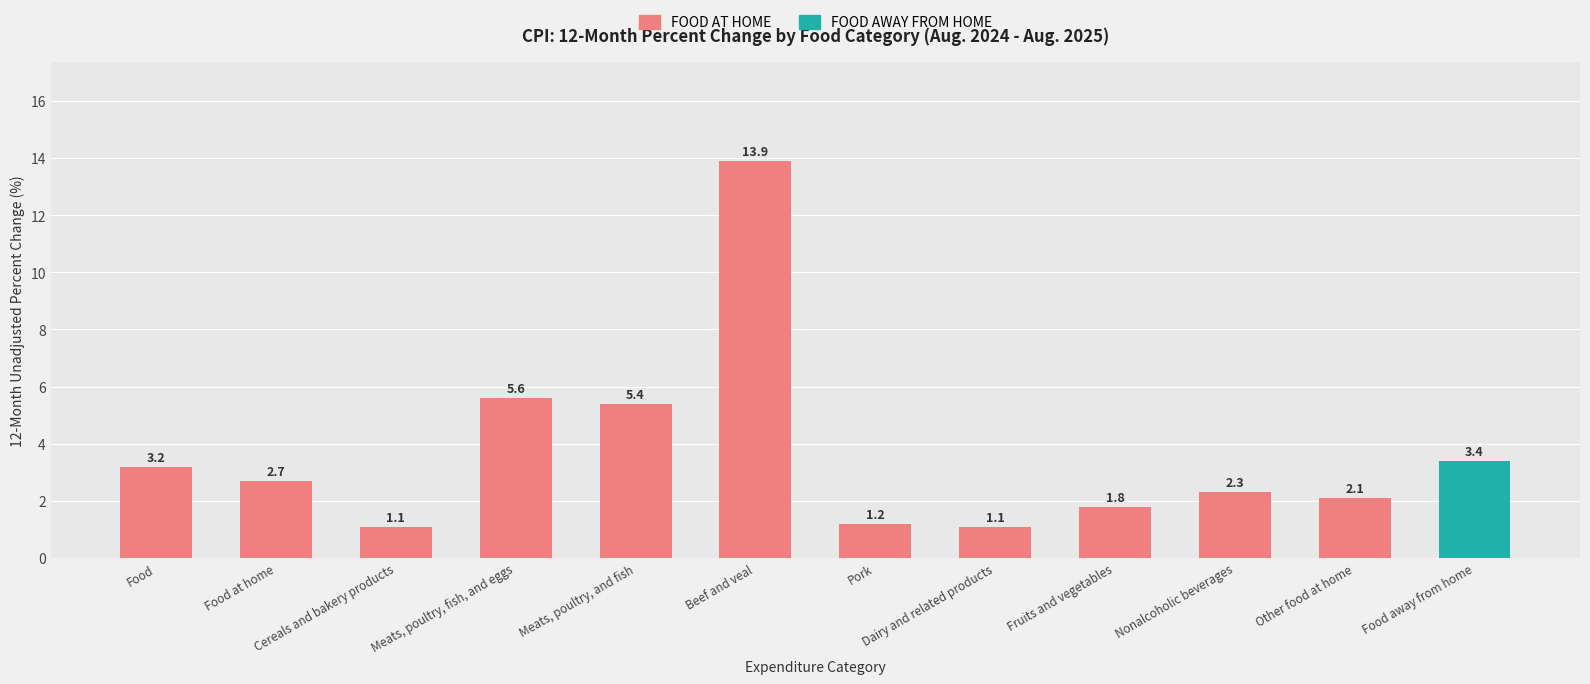

Where does the data first go above 2?

Food